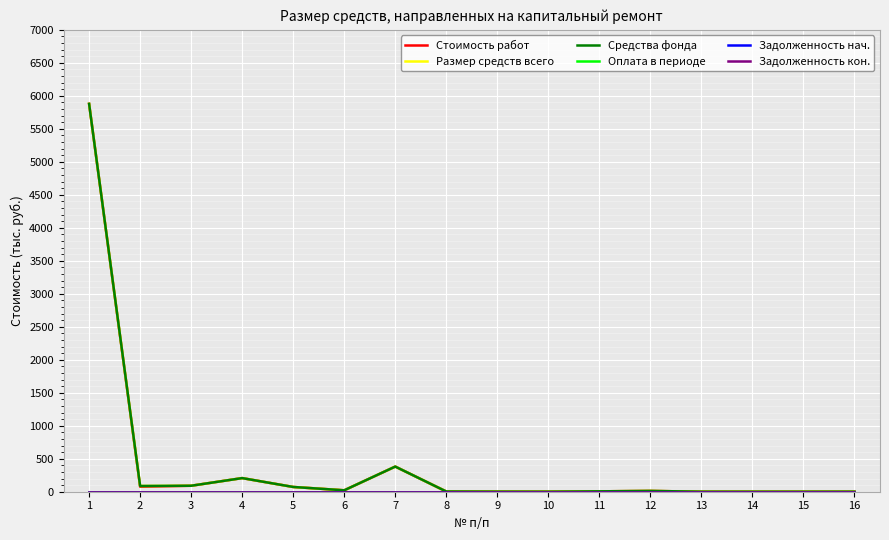

Does the chart display data point markers on the line(s)?

No